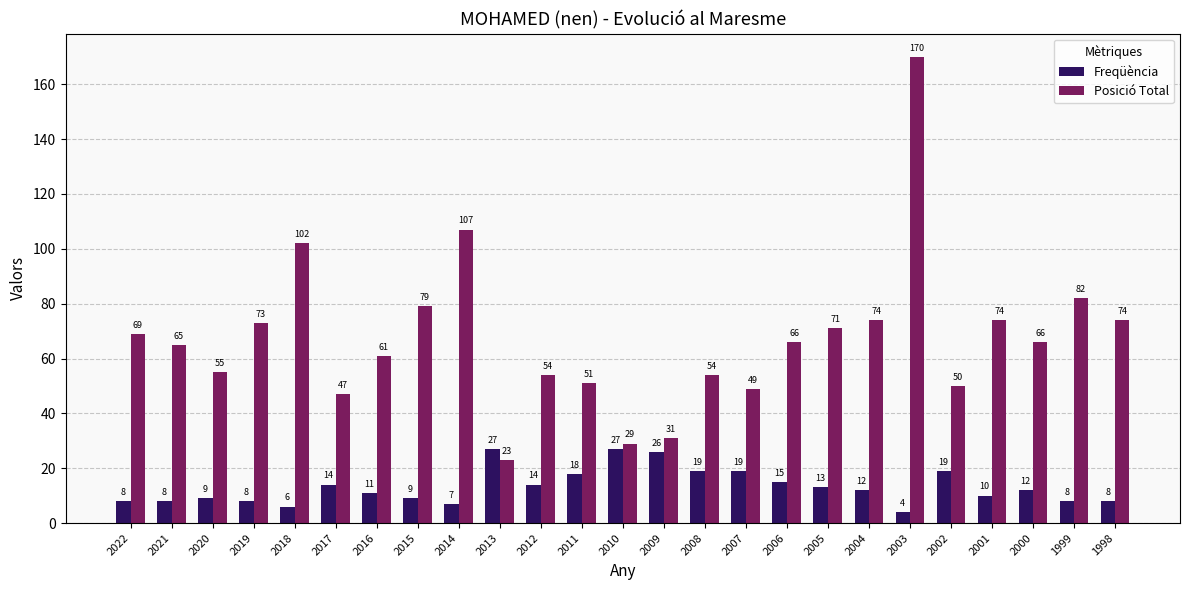

Reading right to left, list all the values displayed in this chart.

Freqüència: 1998=8	1999=8	2000=12	2001=10	2002=19	2003=4	2004=12	2005=13	2006=15	2007=19	2008=19	2009=26	2010=27	2011=18	2012=14	2013=27	2014=7	2015=9	2016=11	2017=14	2018=6	2019=8	2020=9	2021=8	2022=8
Posició Total: 1998=74	1999=82	2000=66	2001=74	2002=50	2003=170	2004=74	2005=71	2006=66	2007=49	2008=54	2009=31	2010=29	2011=51	2012=54	2013=23	2014=107	2015=79	2016=61	2017=47	2018=102	2019=73	2020=55	2021=65	2022=69